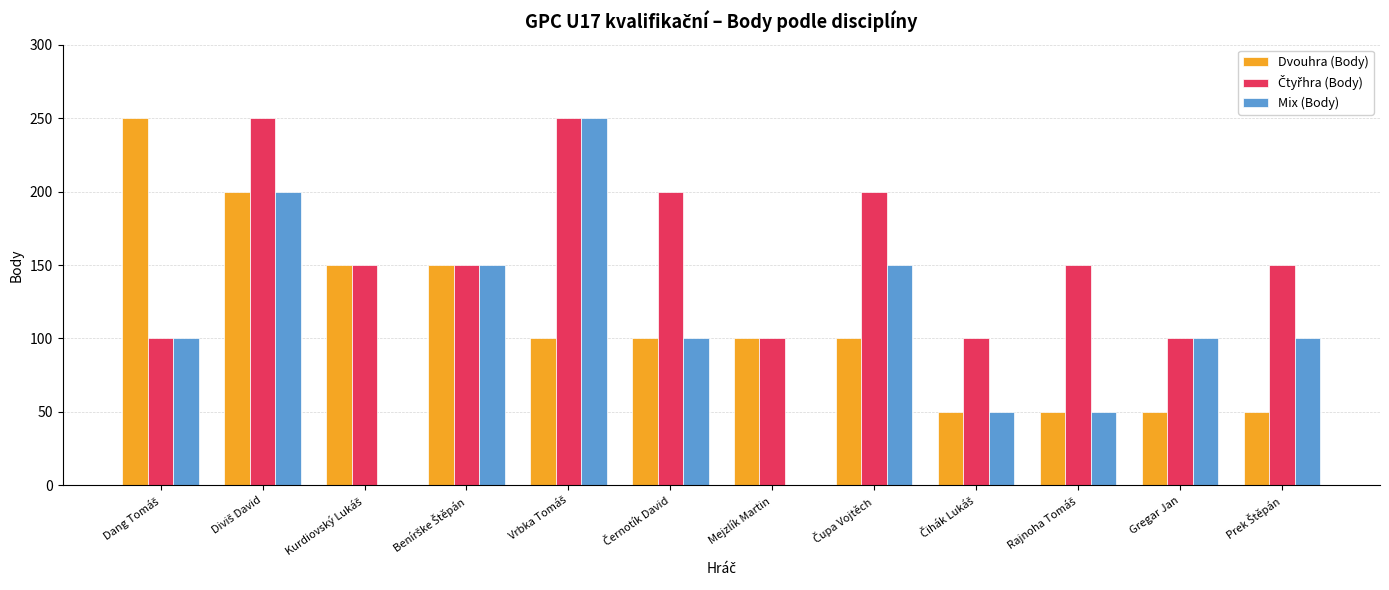

The Dvouhra (Body) series shows 100 at Mejzlík Martin. True or false?

True